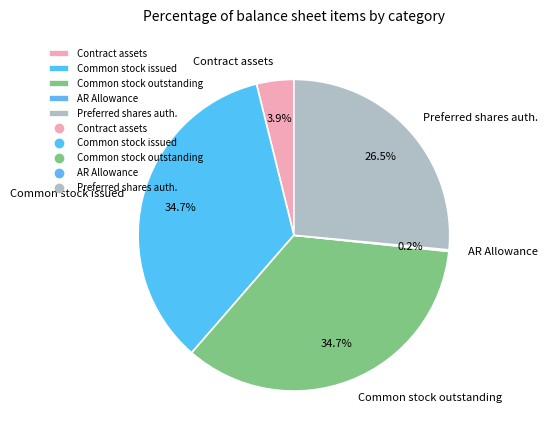

Is the sum of Contract assets and Preferred shares auth. greater than half?

No